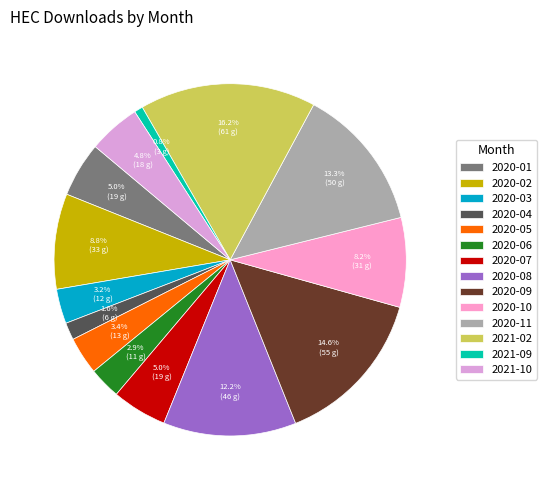

Does 2020-03 account for over 50% of the chart?

No